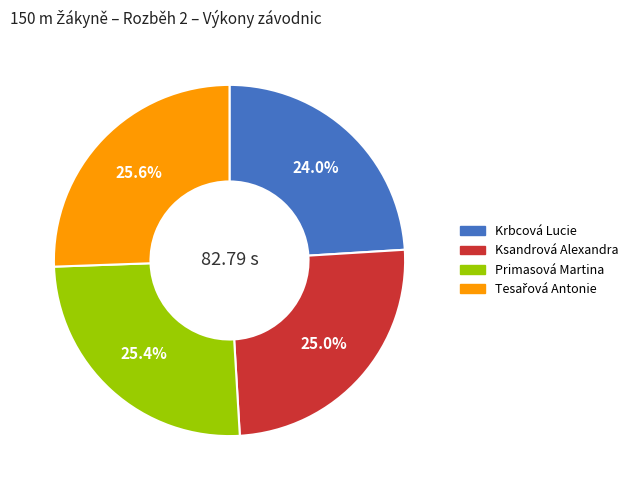

What percentage is the Ksandrová Alexandra slice, to the nearest percent?

25%